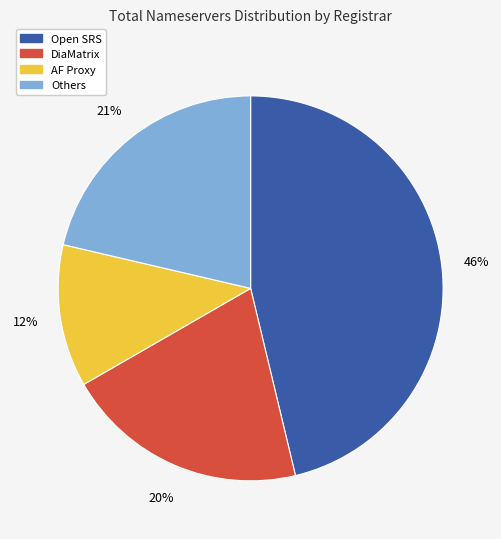

Is there any slice that represents more than half of the pie?

No